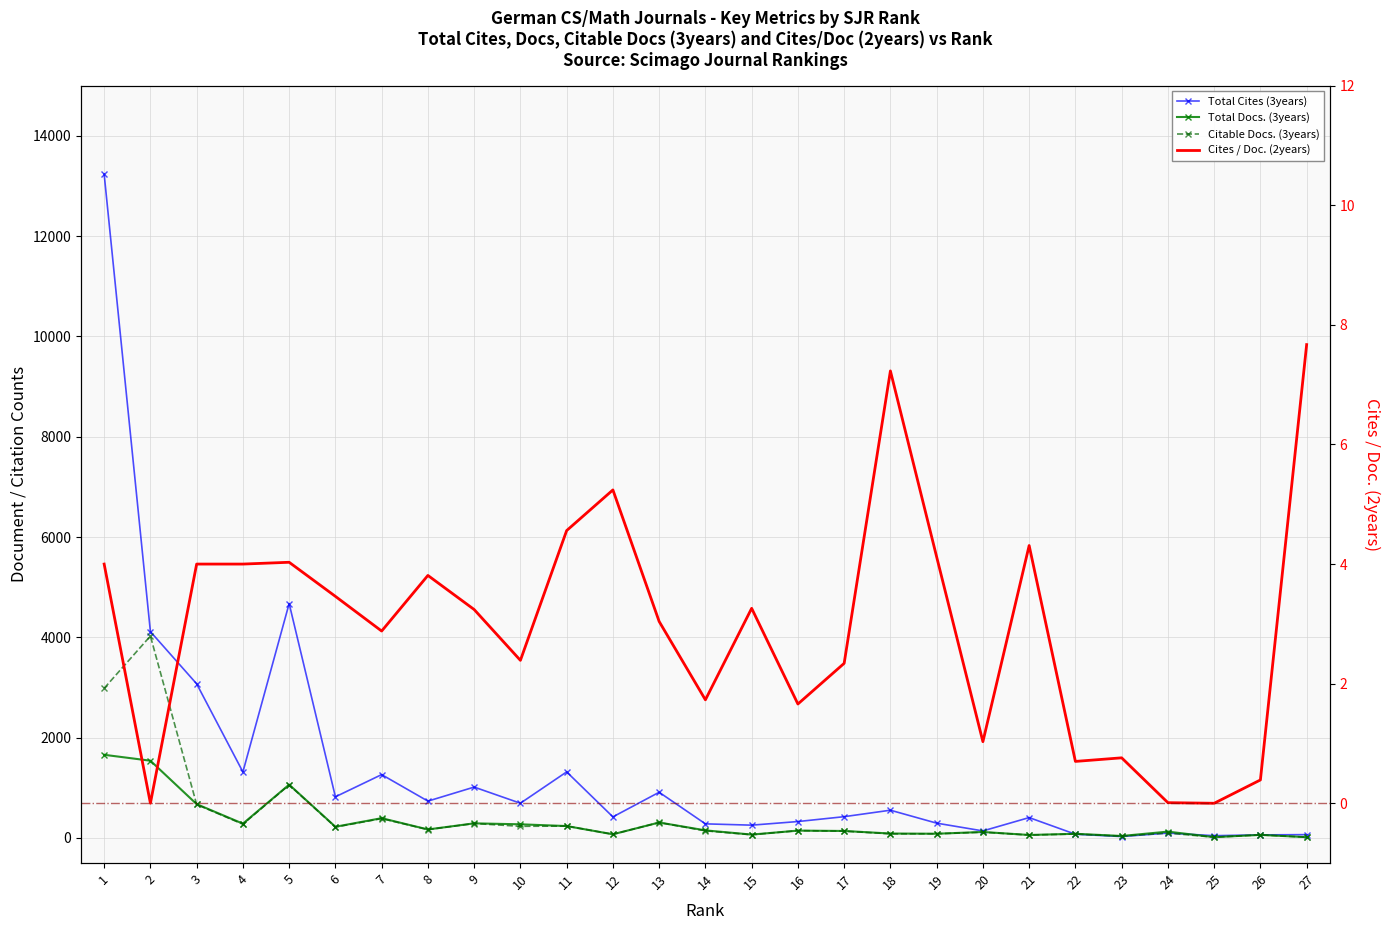

How many values in the Cites / Doc. (2years) series are below 3?

12